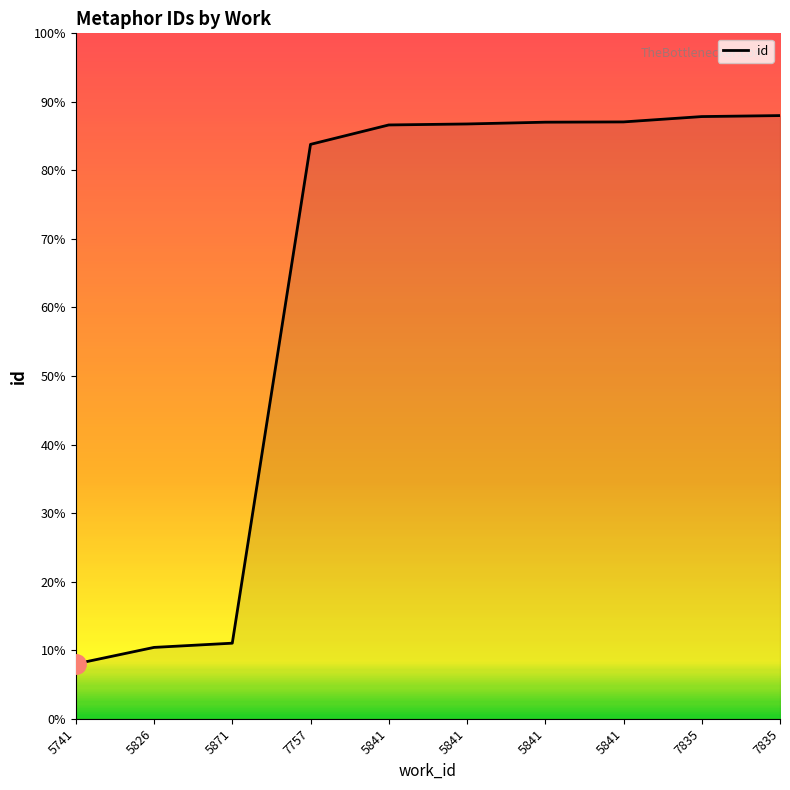

Is it true that the value at 7835 is 22000.0?

True